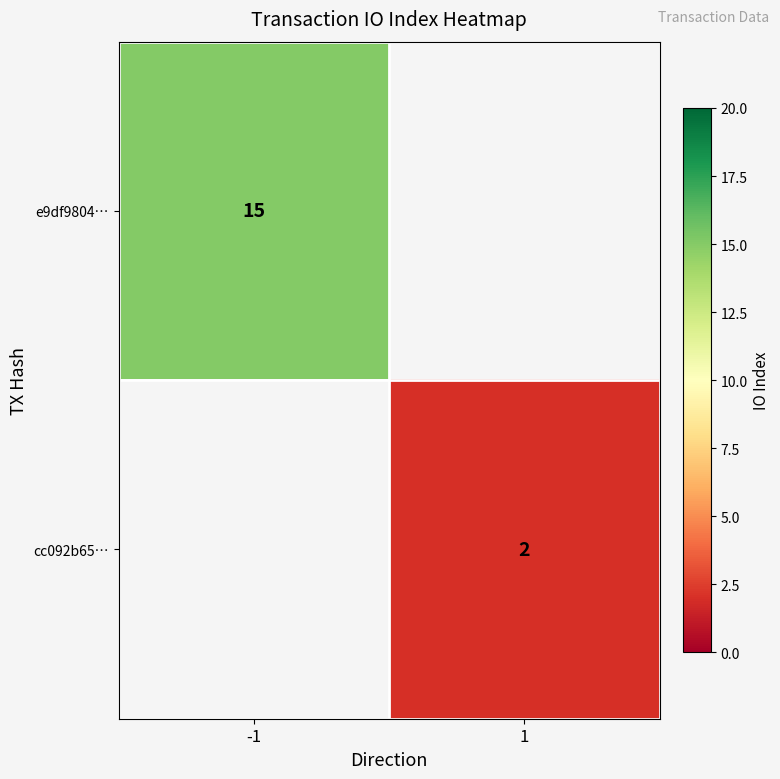

The value of e9df9804… at -1 is 22. True or false?

False